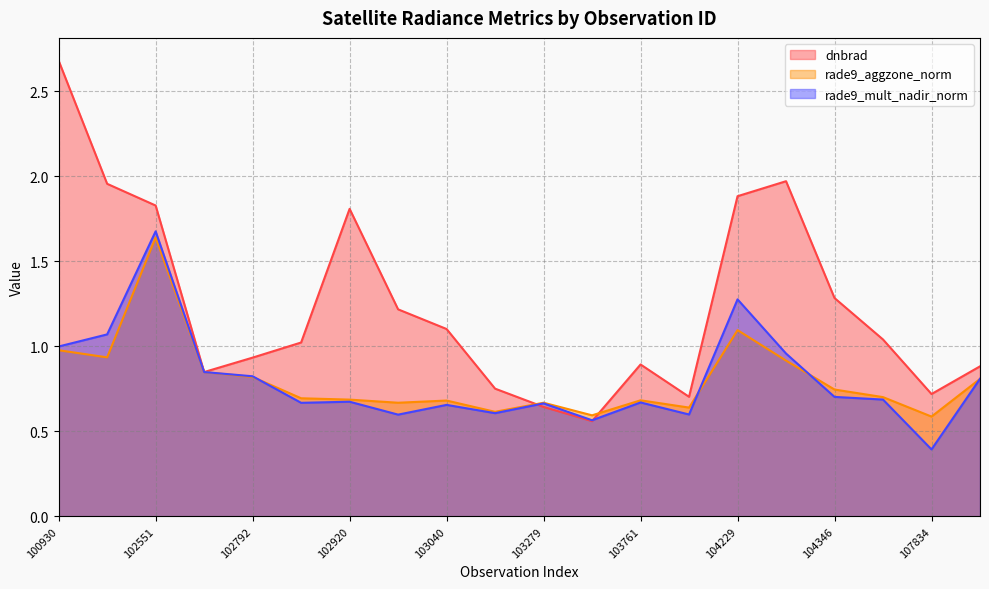

True or false: dnbrad has a value of 2.0 at 104236.

True